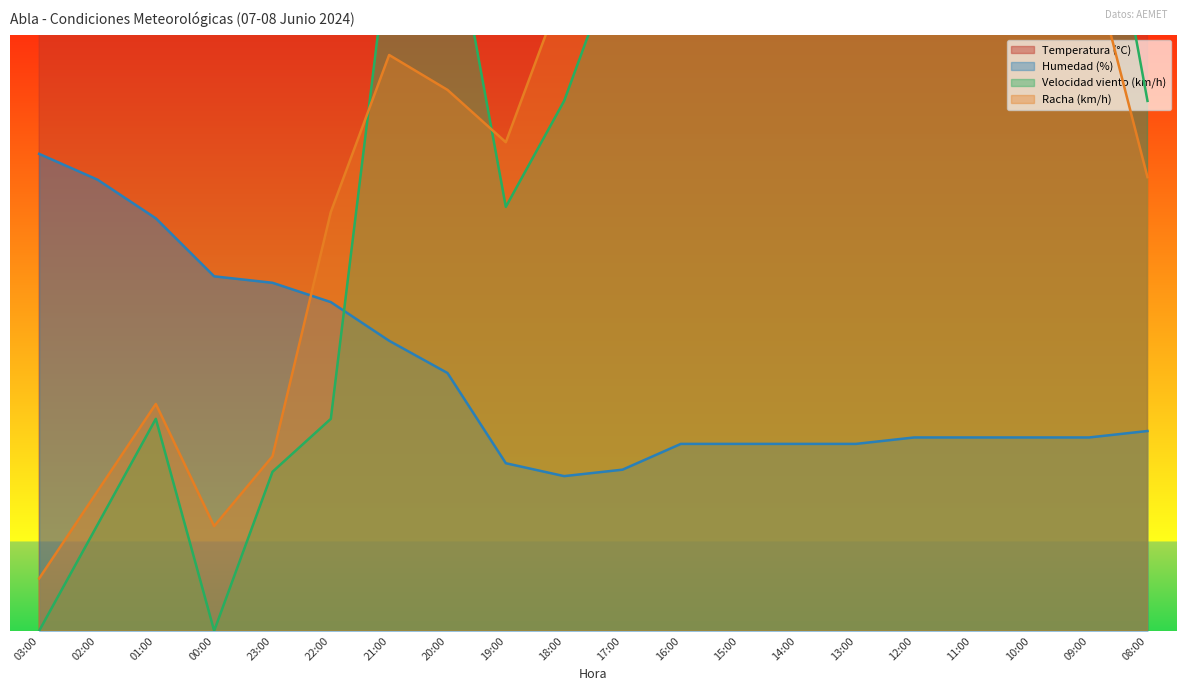

At which category is the sum across all series the highest?

15:00